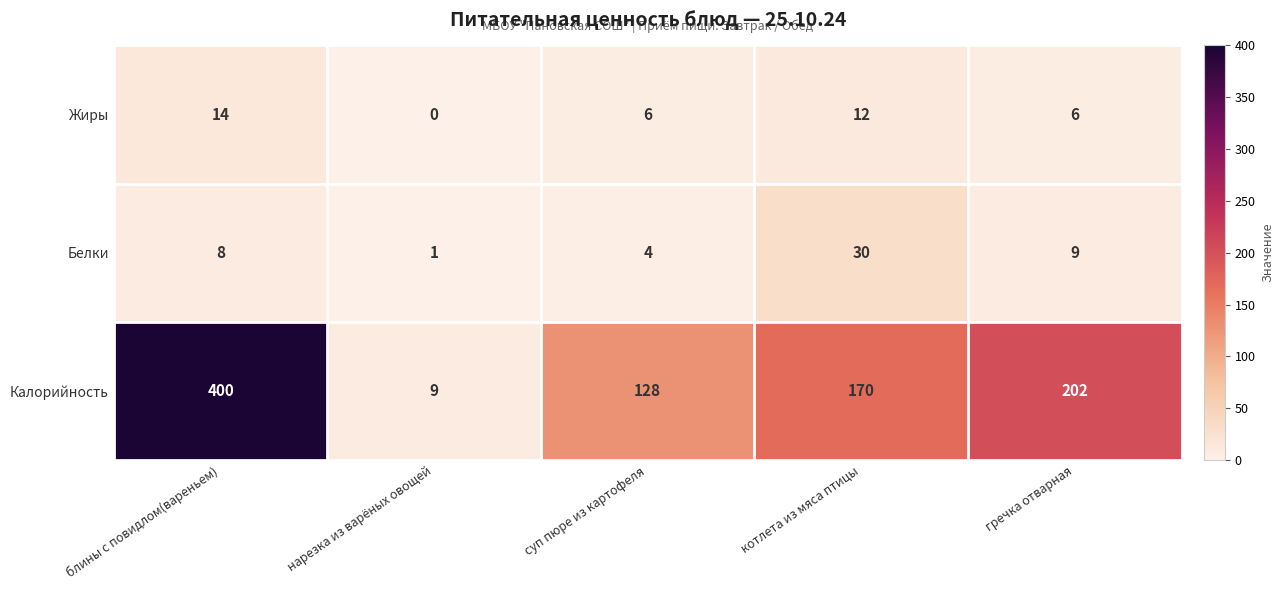

Which label corresponds to the smallest value in the chart?

нарезка из варёных овощей